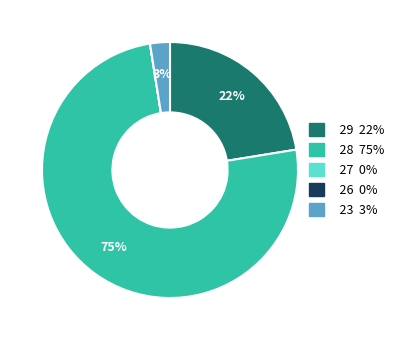

Is there any slice that represents more than half of the pie?

Yes